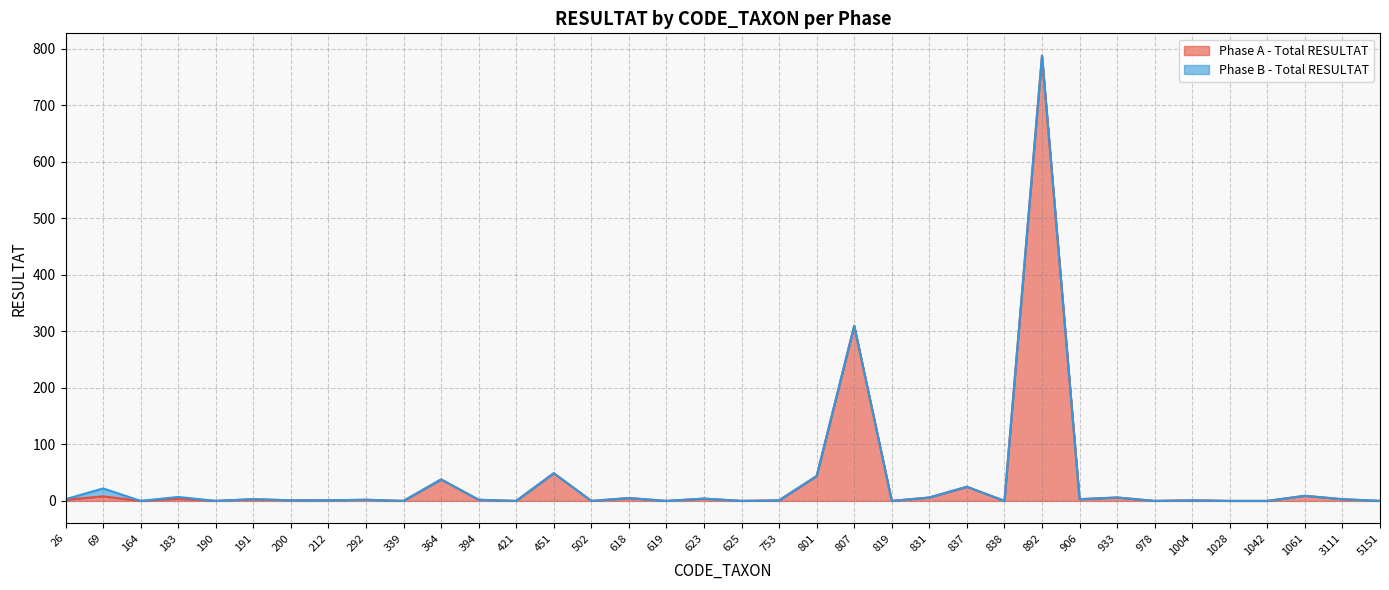

Rank the categories by value from lowest to highest.

164, 190, 339, 421, 502, 619, 625, 819, 838, 978, 1028, 1042, 5151, 200, 212, 753, 1004, 26, 292, 394, 191, 906, 3111, 183, 623, 618, 831, 933, 69, 1061, 837, 364, 801, 451, 807, 892